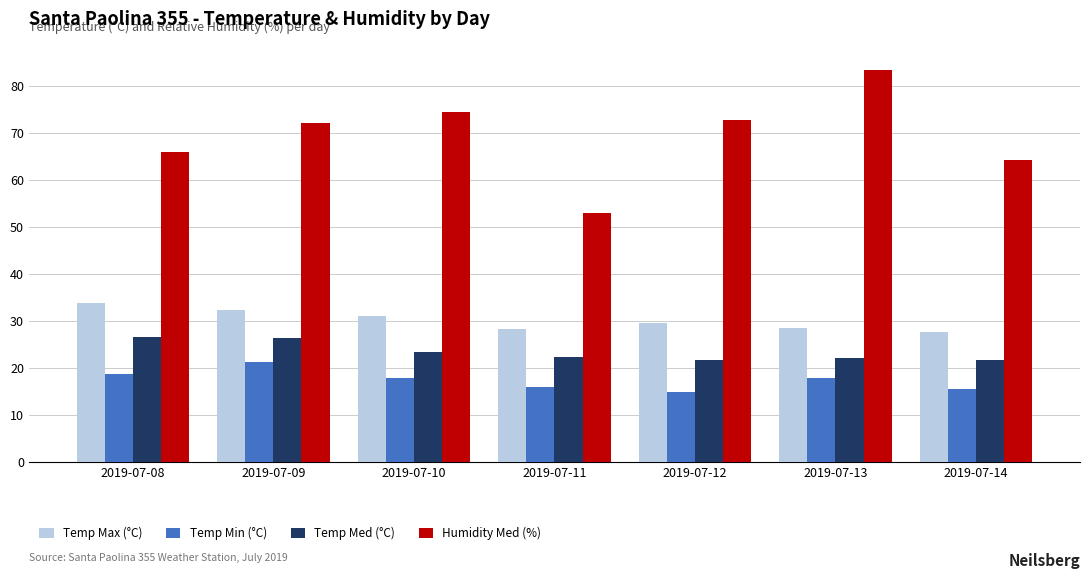

Rank the series at 2019-07-10 from lowest to highest value.

Temp Min (°C), Temp Med (°C), Temp Max (°C), Humidity Med (%)